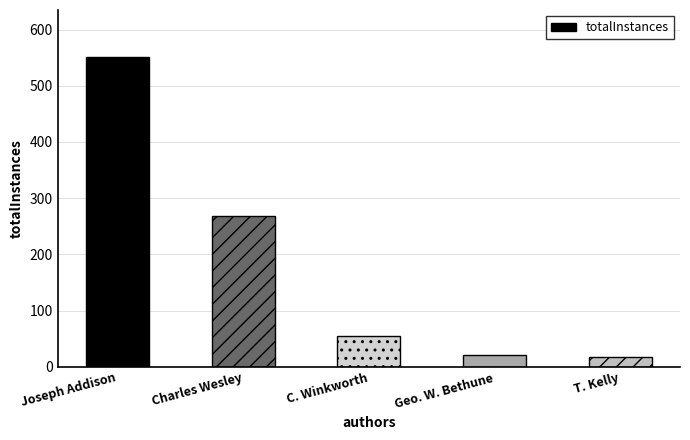

At which label is the value closest to 285?

Charles Wesley